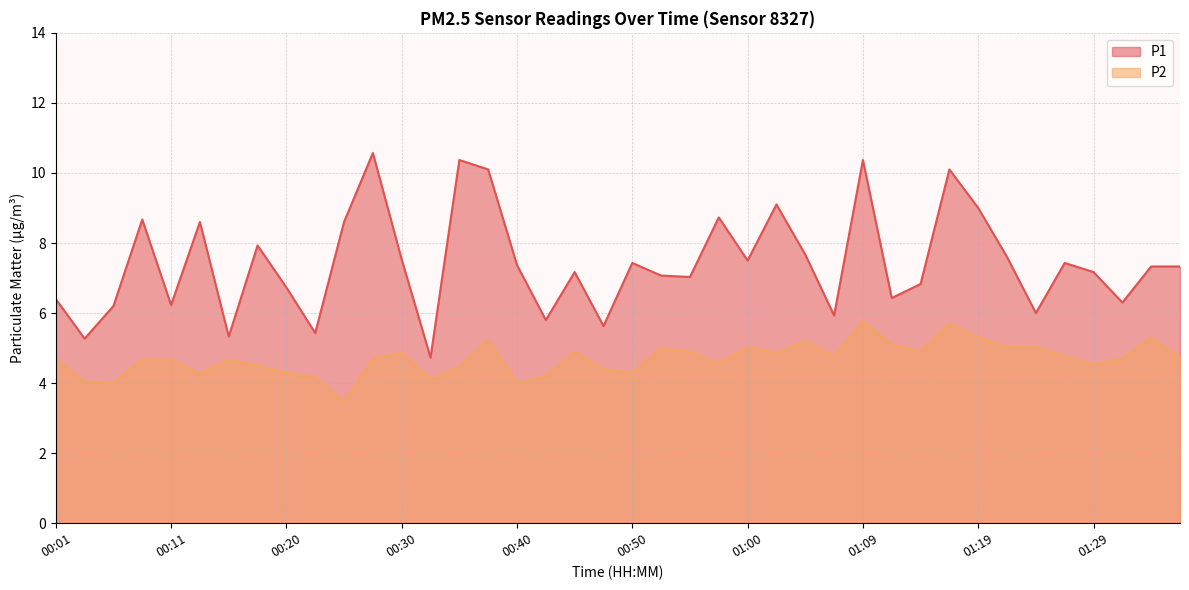

True or false: P1 and P2 intersect in this chart.

False